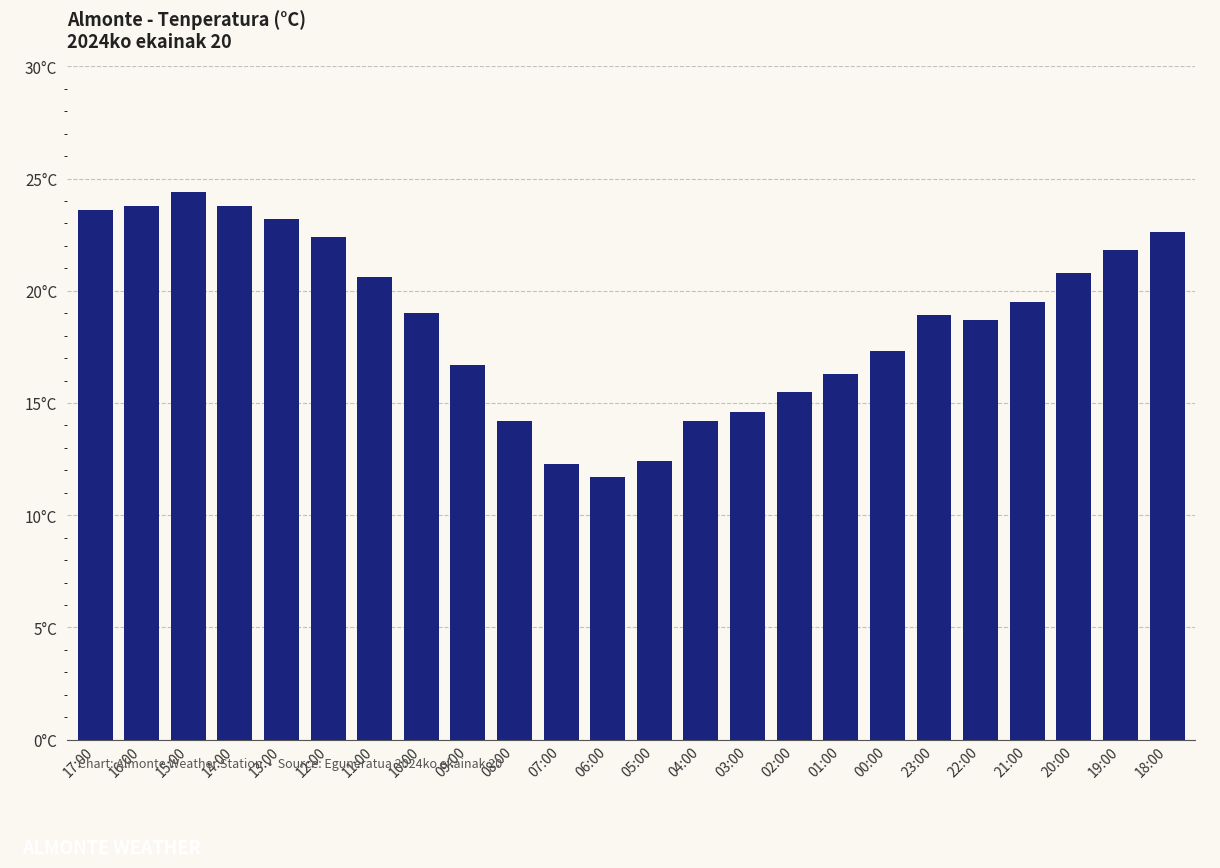

True or false: the data shows 15.1 at 14:00.

False